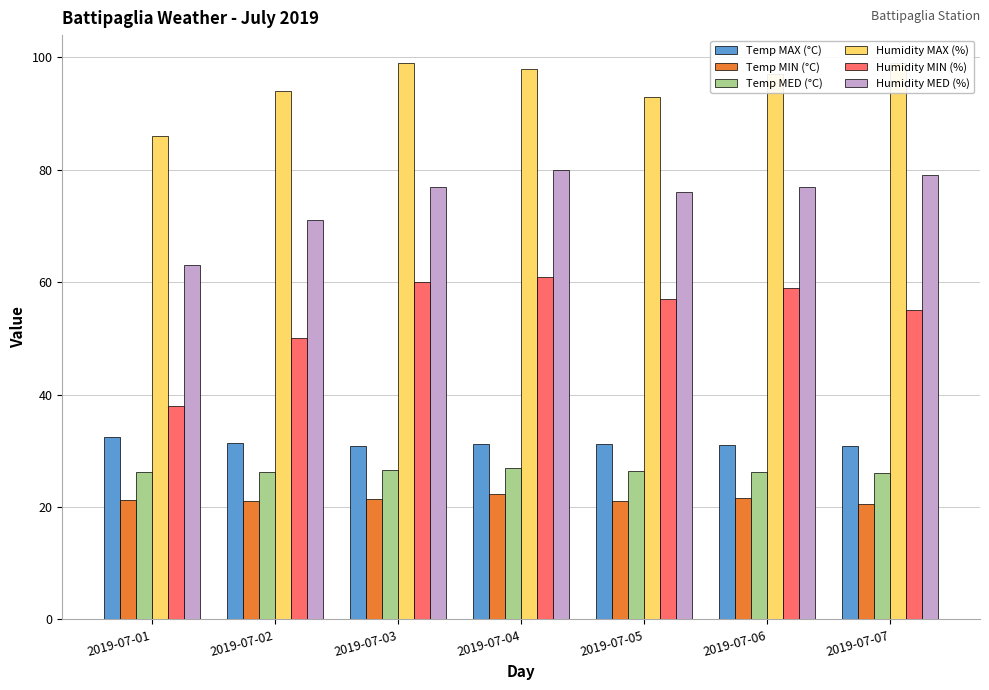

What is the greatest value displayed?

99.0